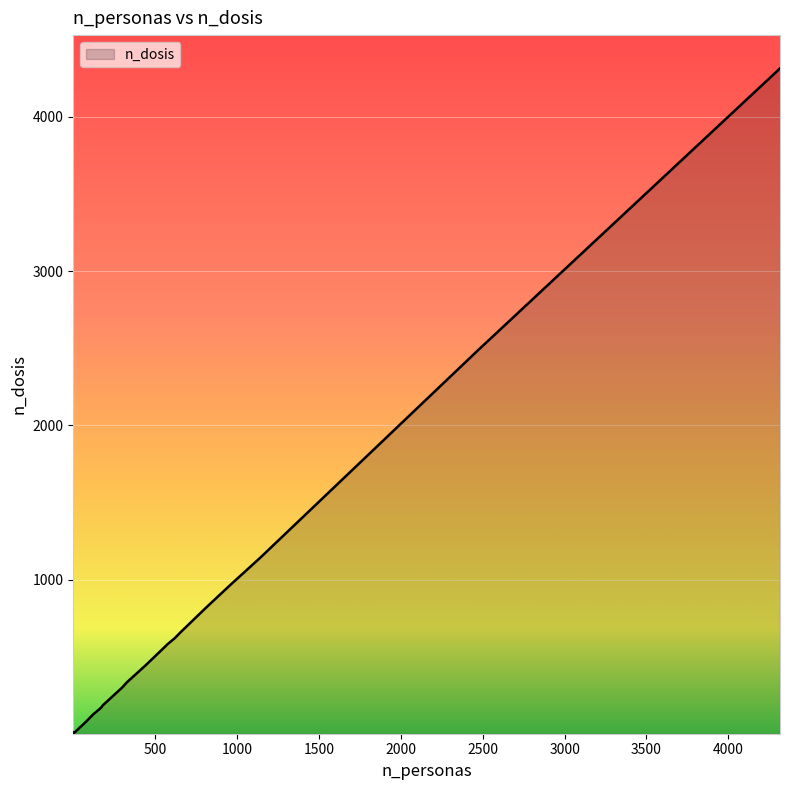

What is the label of the 7th point from the right?

444